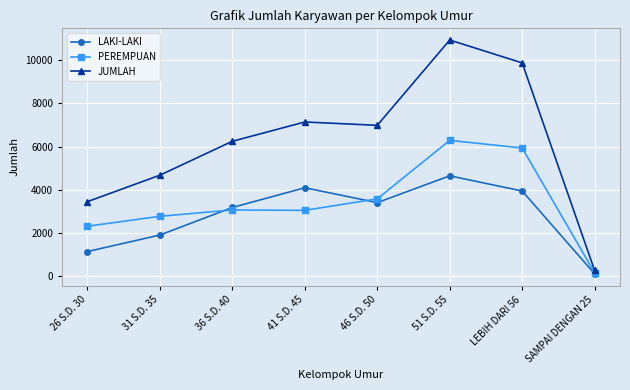

What is the label of the 7th point from the right?

31 S.D. 35